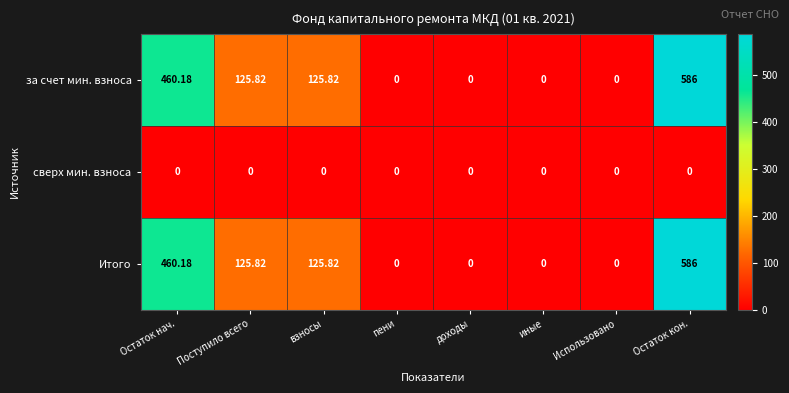

What is the total value across all series at Остаток кон.?

1172.0